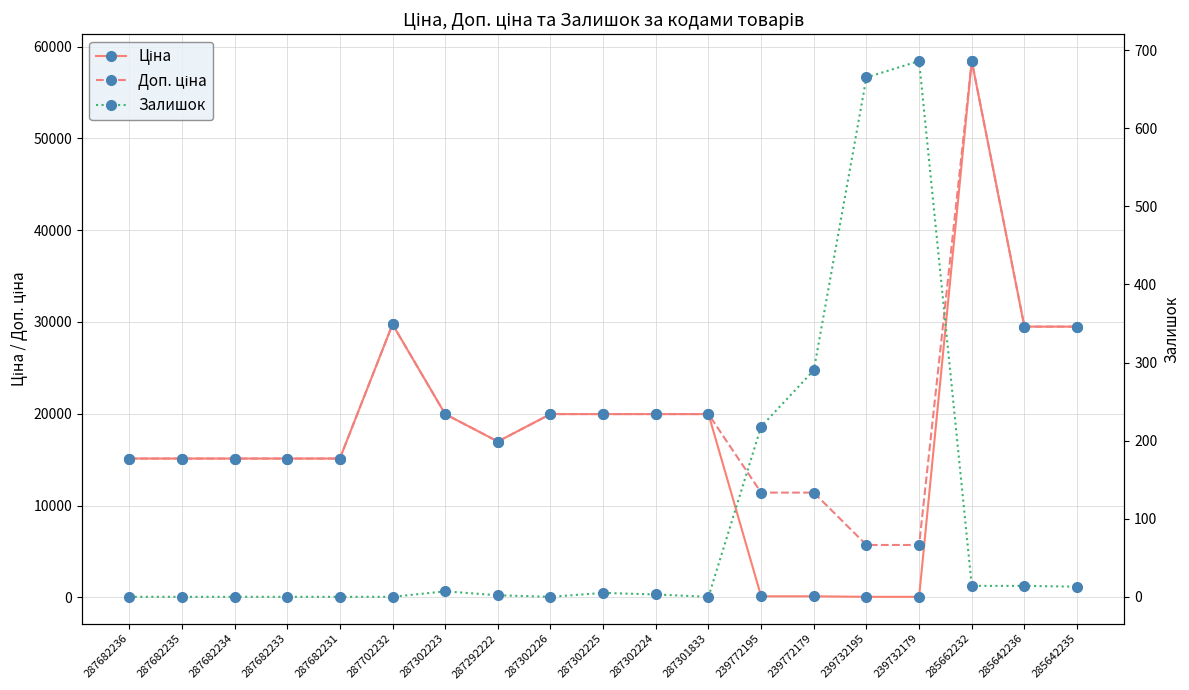

What is the sum of the Ціна values at 287302226 and 239732179?

20021.2